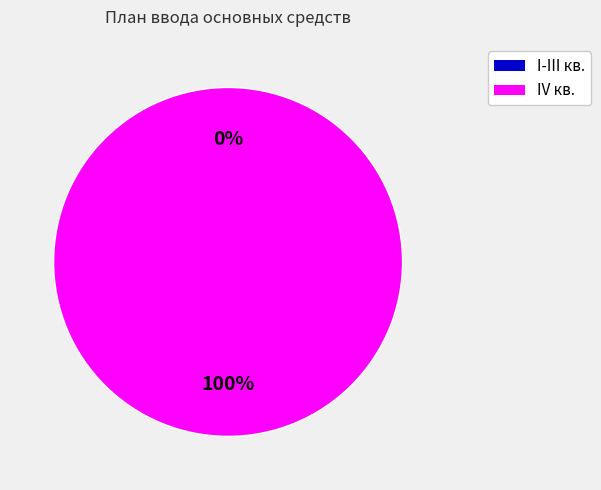

Between I-III кв. and IV кв., which is larger?

IV кв.